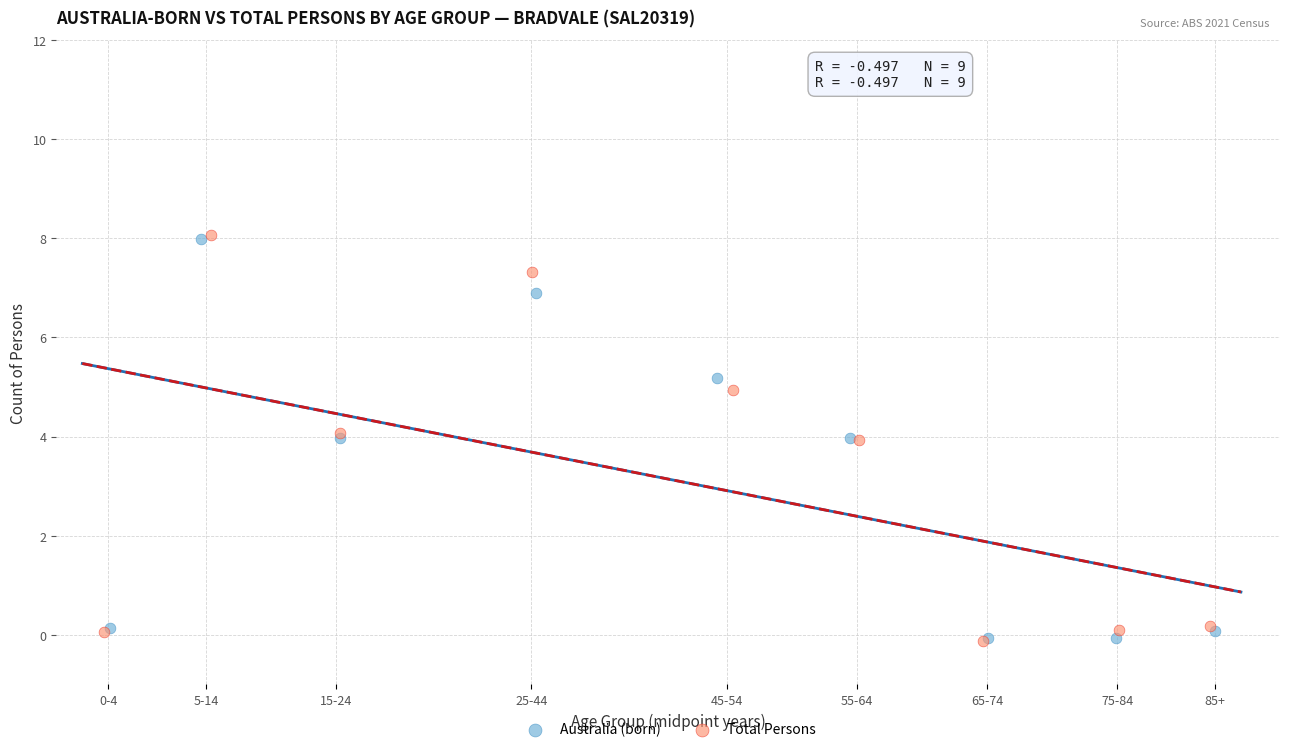

What are all the series names shown in the legend?

Australia (born), Total Persons